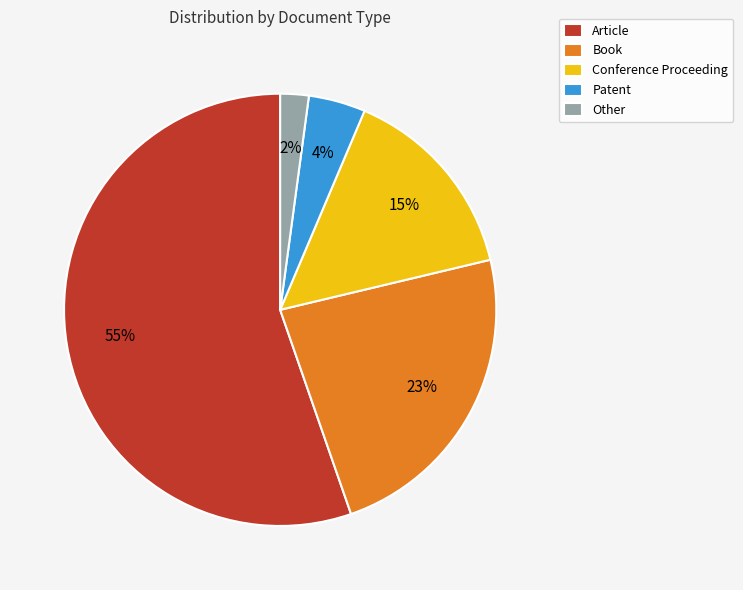

To the nearest percent, what is the combined percentage of Patent and Other?

6%